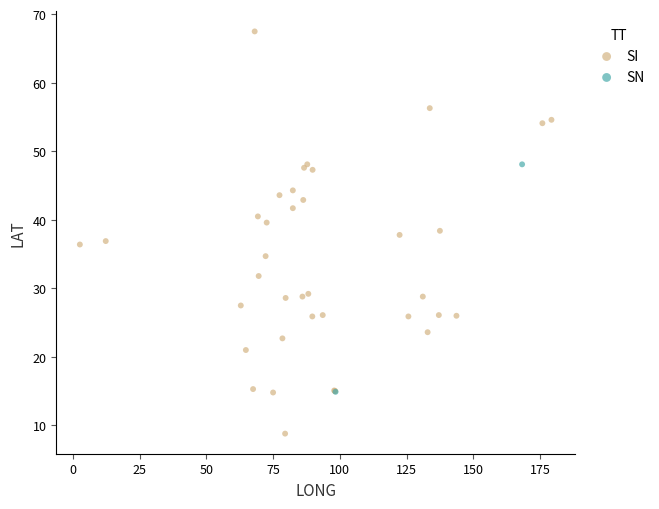

What are all the series names shown in the legend?

SI, SN